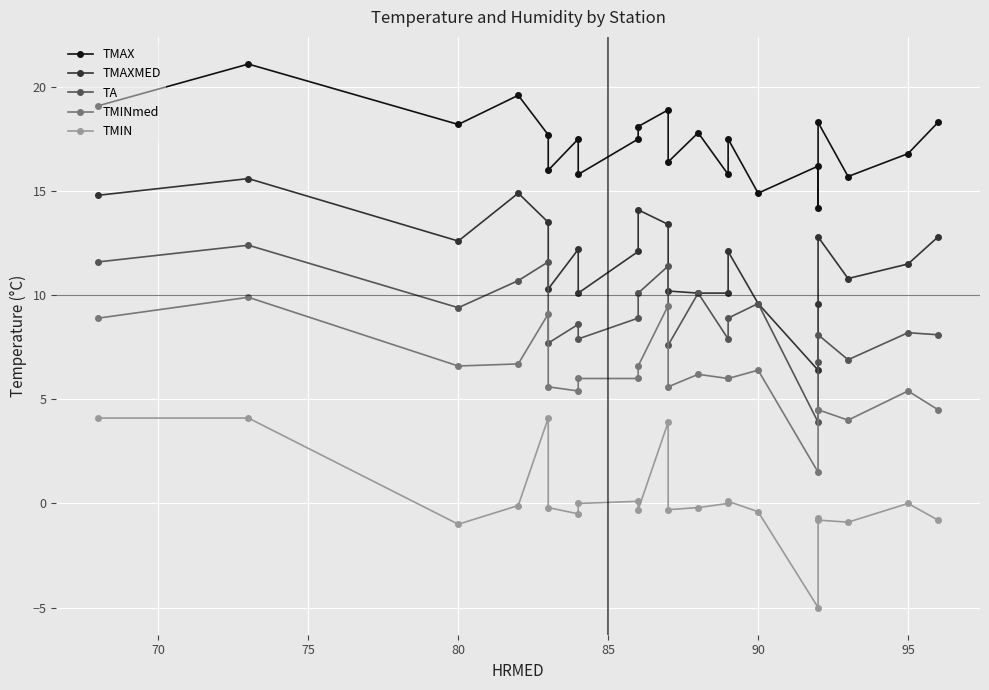

Is this an area chart (filled region under the line)?

No